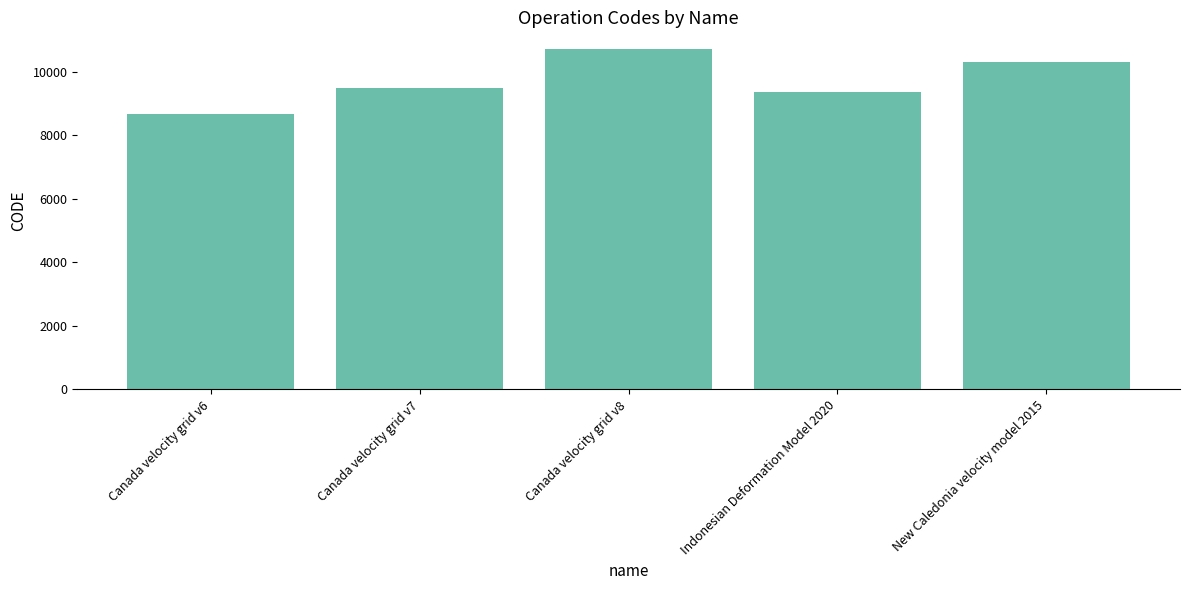

Which label corresponds to the smallest value in the chart?

Canada velocity grid v6